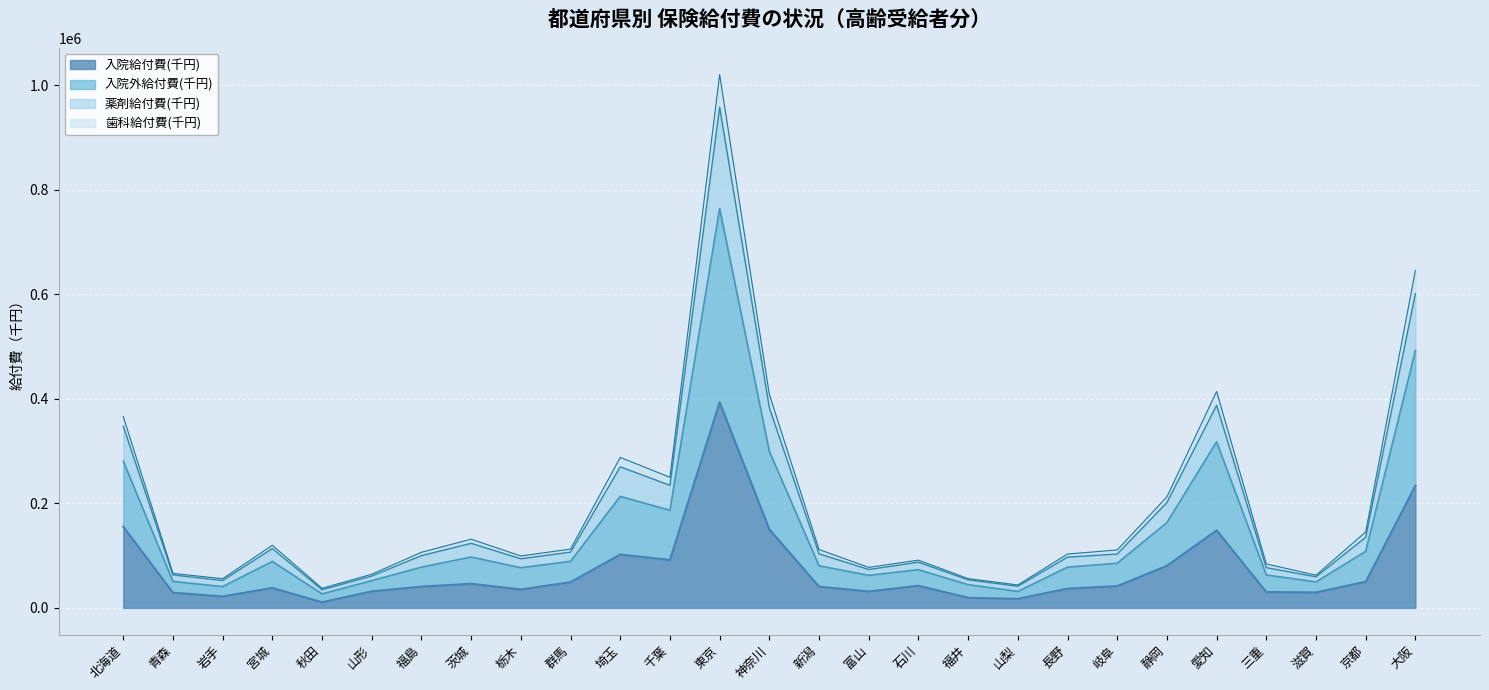

True or false: 入院外給付費(千円) and 入院給付費(千円) intersect in this chart.

False